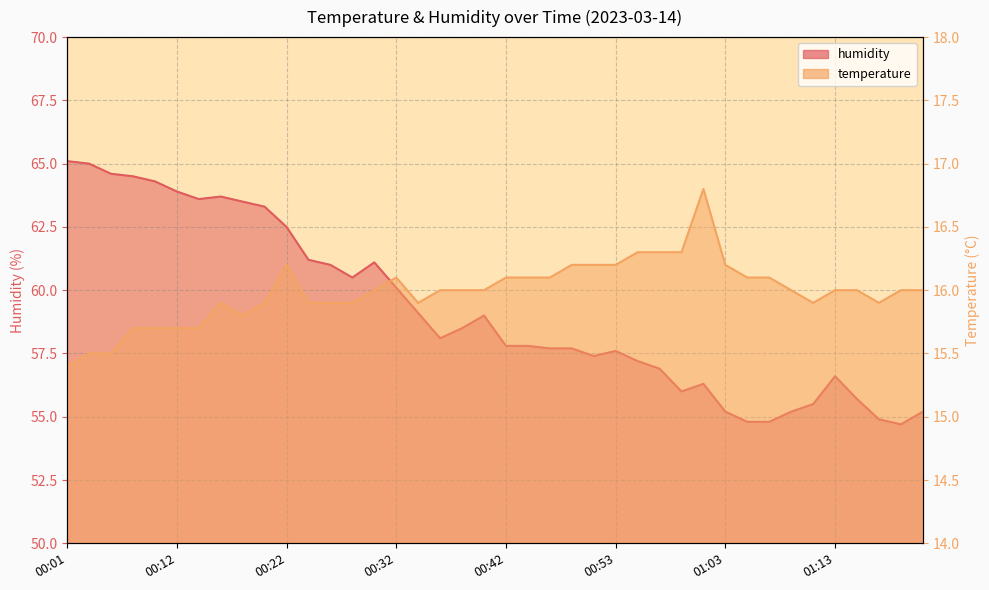

Reading left to right, what are all the values shown in this chart?

temperature: 15.4	15.5	15.5	15.7	15.7	15.7	15.7	15.9	15.8	15.9	16.2	15.9	15.9	15.9	16.0	16.1	15.9	16.0	16.0	16.0	16.1	16.1	16.1	16.2	16.2	16.2	16.3	16.3	16.3	16.8	16.2	16.1	16.1	16.0	15.9	16.0	16.0	15.9	16.0	16.0
humidity: 65.1	65.0	64.6	64.5	64.3	63.9	63.6	63.7	63.5	63.3	62.5	61.2	61.0	60.5	61.1	60.1	59.1	58.1	58.5	59.0	57.8	57.8	57.7	57.7	57.4	57.6	57.2	56.9	56.0	56.3	55.2	54.8	54.8	55.2	55.5	56.6	55.7	54.9	54.7	55.2